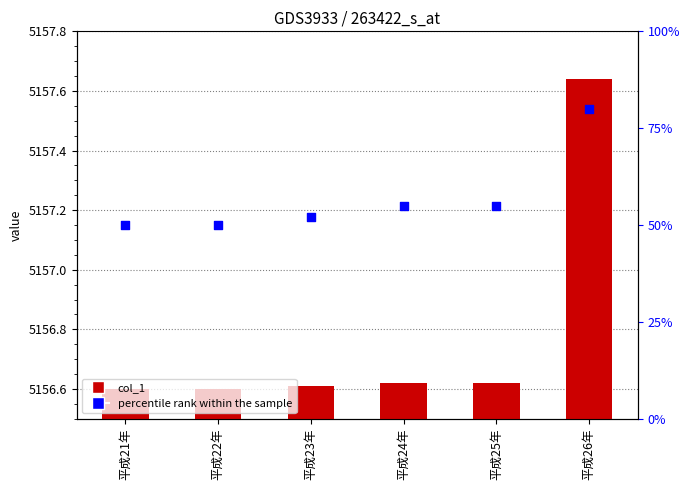

Which series has the widest spread of Y values?

percentile rank within the sample